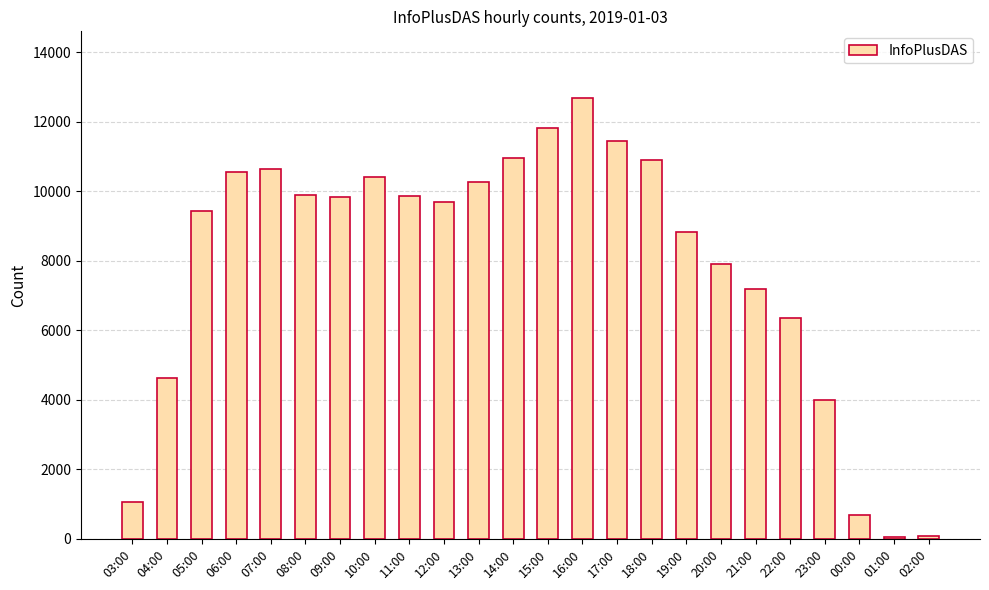

What value does the data have at 01:00, to the nearest 100?

100